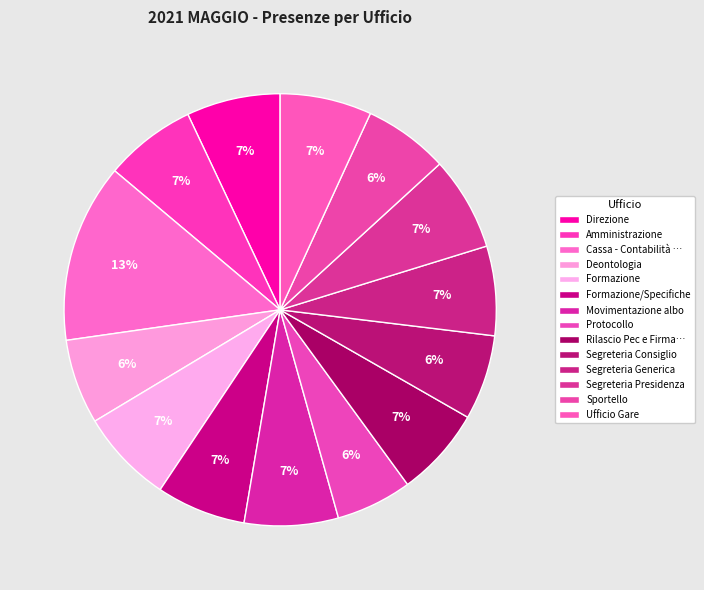

Count the number of slices in the pie.

14